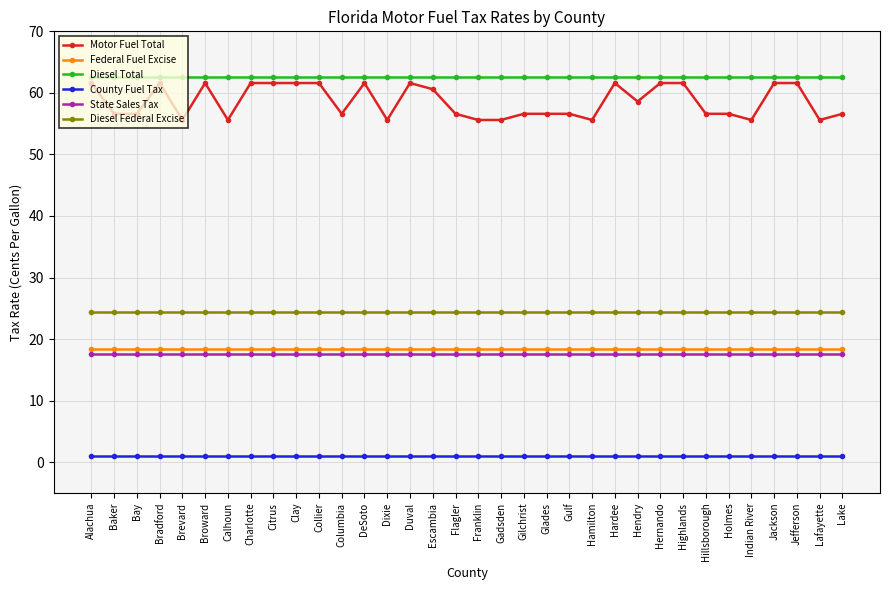

Reading left to right, transcribe all the data shown in this chart.

Motor Fuel Total: 61.6	56.6	56.6	61.6	55.6	61.6	55.6	61.6	61.6	61.6	61.6	56.6	61.6	55.6	61.6	60.6	56.6	55.6	55.6	56.6	56.6	56.6	55.6	61.6	58.6	61.6	61.6	56.6	56.6	55.6	61.6	61.6	55.6	56.6
Federal Fuel Excise: 18.4	18.4	18.4	18.4	18.4	18.4	18.4	18.4	18.4	18.4	18.4	18.4	18.4	18.4	18.4	18.4	18.4	18.4	18.4	18.4	18.4	18.4	18.4	18.4	18.4	18.4	18.4	18.4	18.4	18.4	18.4	18.4	18.4	18.4
Diesel Total: 62.6	62.6	62.6	62.6	62.6	62.6	62.6	62.6	62.6	62.6	62.6	62.6	62.6	62.6	62.6	62.6	62.6	62.6	62.6	62.6	62.6	62.6	62.6	62.6	62.6	62.6	62.6	62.6	62.6	62.6	62.6	62.6	62.6	62.6
County Fuel Tax: 1.0	1.0	1.0	1.0	1.0	1.0	1.0	1.0	1.0	1.0	1.0	1.0	1.0	1.0	1.0	1.0	1.0	1.0	1.0	1.0	1.0	1.0	1.0	1.0	1.0	1.0	1.0	1.0	1.0	1.0	1.0	1.0	1.0	1.0
State Sales Tax: 17.5	17.5	17.5	17.5	17.5	17.5	17.5	17.5	17.5	17.5	17.5	17.5	17.5	17.5	17.5	17.5	17.5	17.5	17.5	17.5	17.5	17.5	17.5	17.5	17.5	17.5	17.5	17.5	17.5	17.5	17.5	17.5	17.5	17.5
Diesel Federal Excise: 24.4	24.4	24.4	24.4	24.4	24.4	24.4	24.4	24.4	24.4	24.4	24.4	24.4	24.4	24.4	24.4	24.4	24.4	24.4	24.4	24.4	24.4	24.4	24.4	24.4	24.4	24.4	24.4	24.4	24.4	24.4	24.4	24.4	24.4